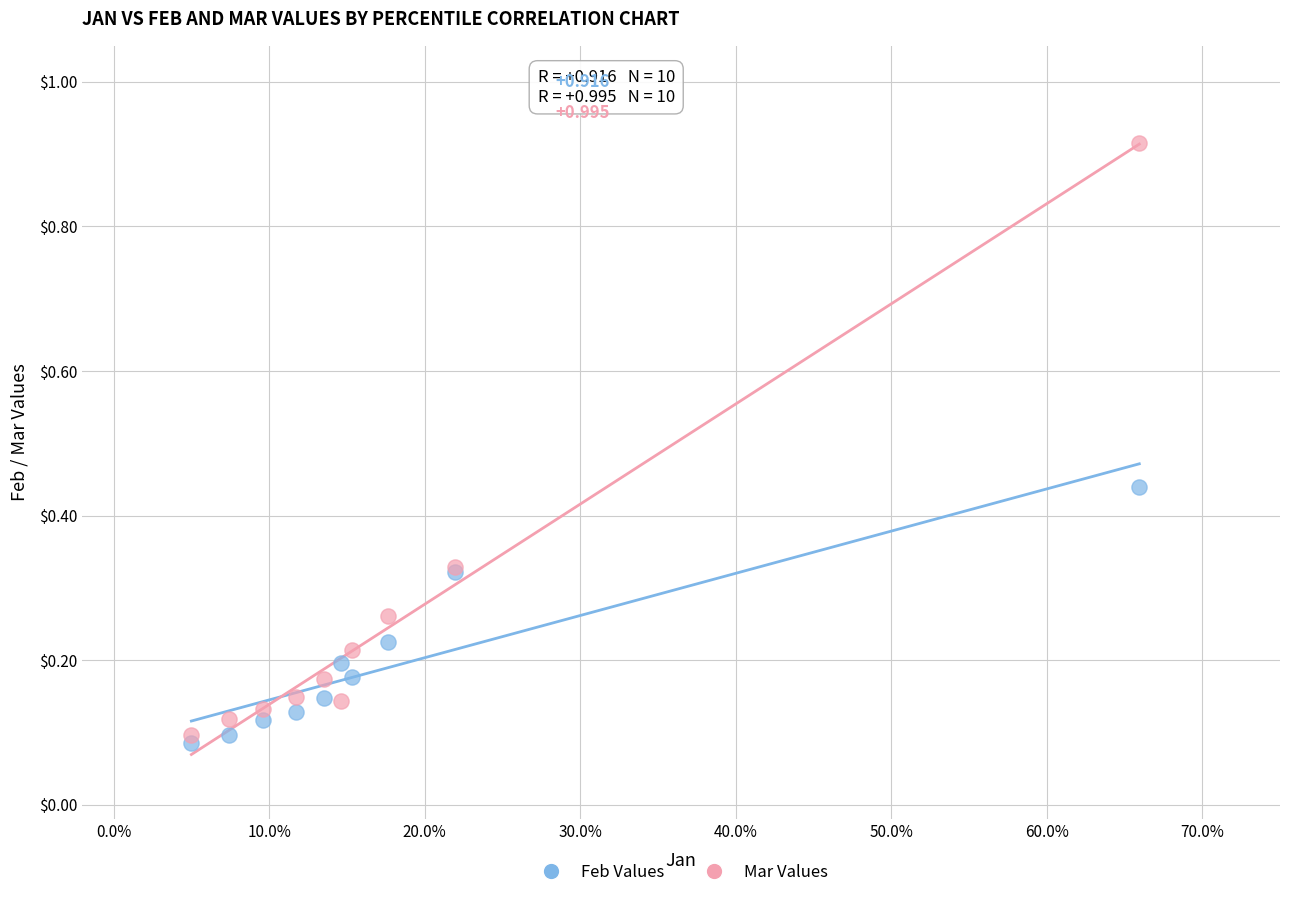

Which series has the widest spread of Y values?

Mar Values